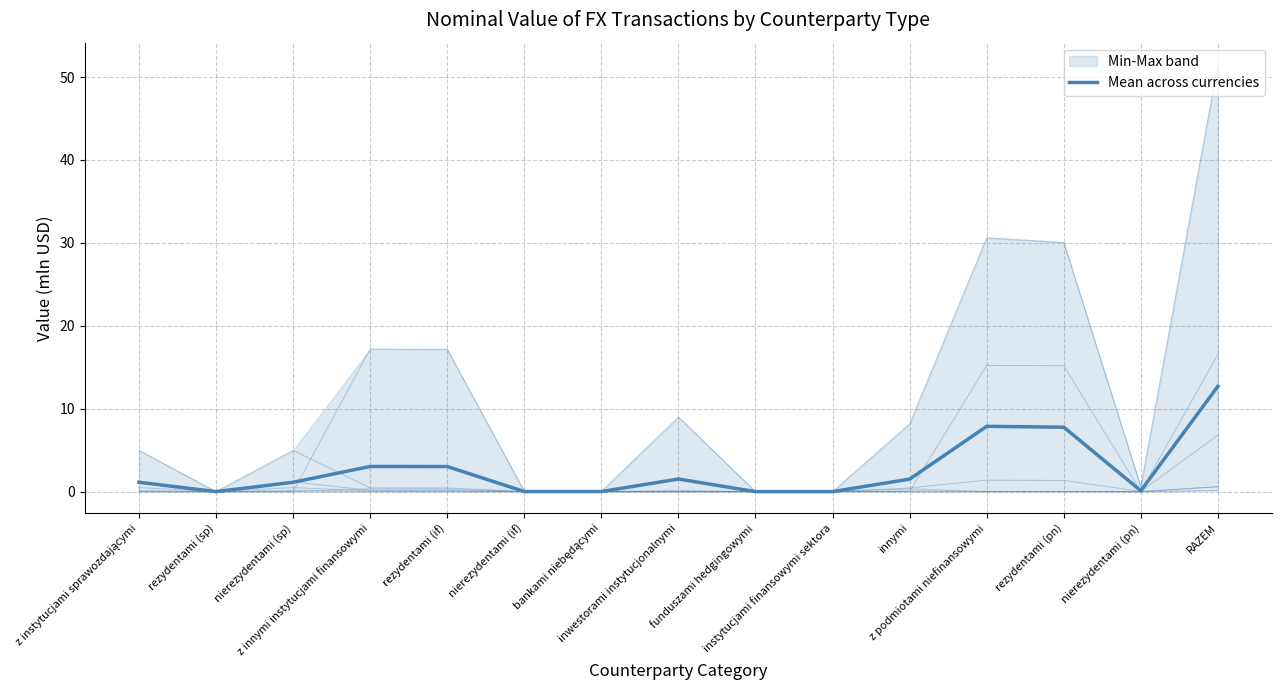

What position from the left is nierezydentami (pn)?

14